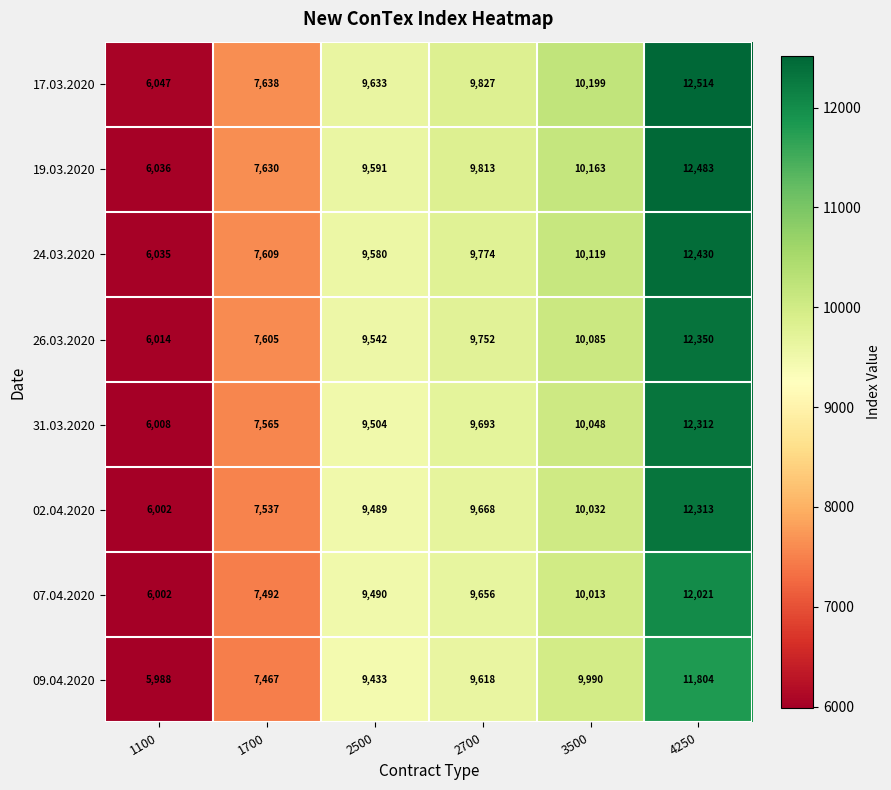

The 19.03.2020 series shows 3104 at 1700. True or false?

False